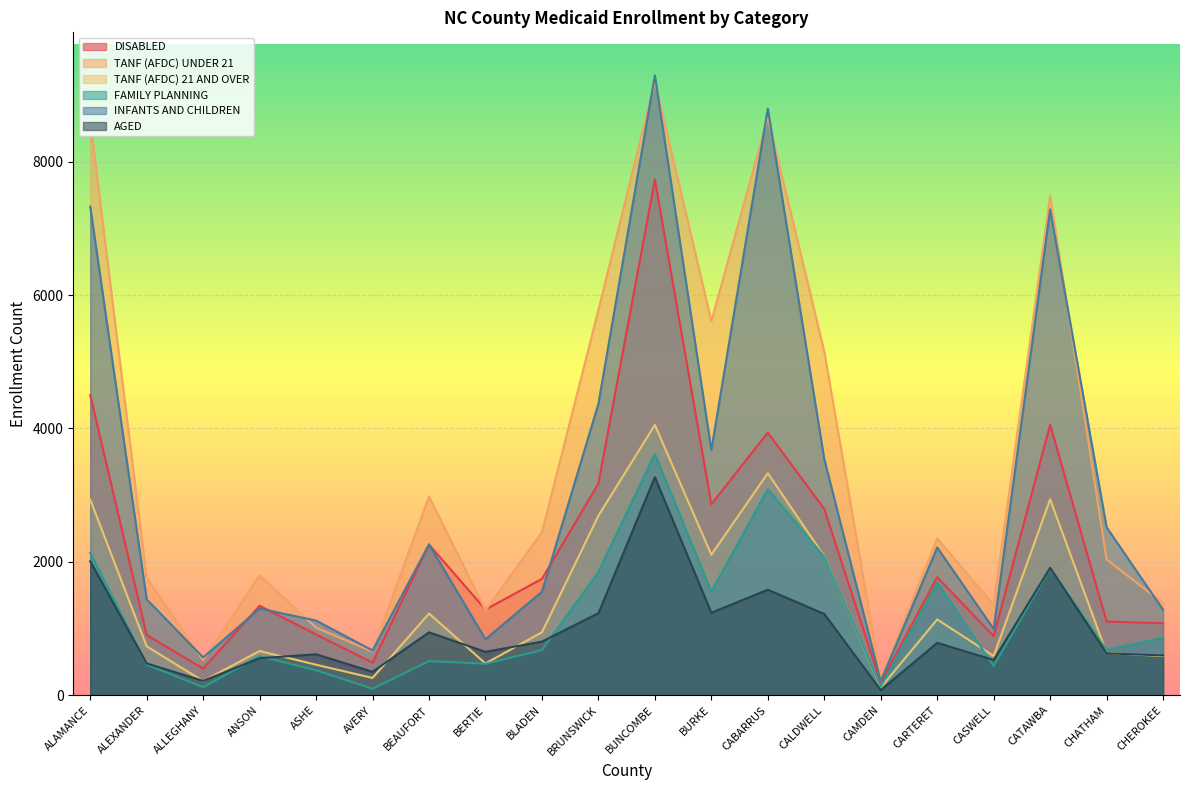

Which category has the highest value across all series?

BUNCOMBE